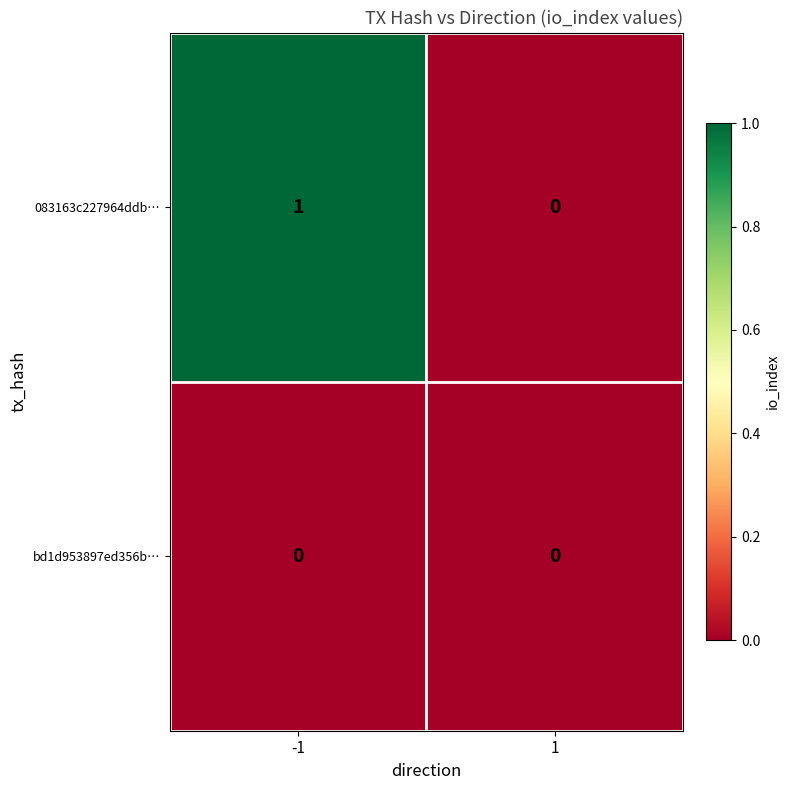

Reading left to right, what are all the values shown in this chart?

083163c227964ddb…: -1=1	1=0
bd1d953897ed356b…: -1=0	1=0